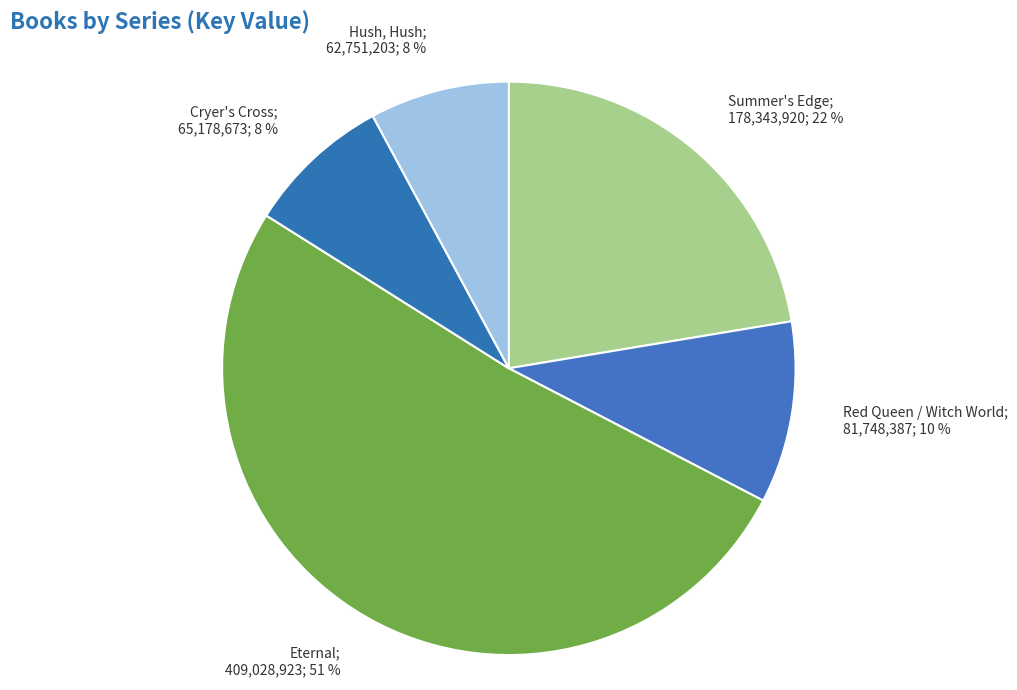

Rank the categories by value from lowest to highest.

Hush, Hush, Cryer's Cross, Red Queen / Witch World, Summer's Edge, Eternal